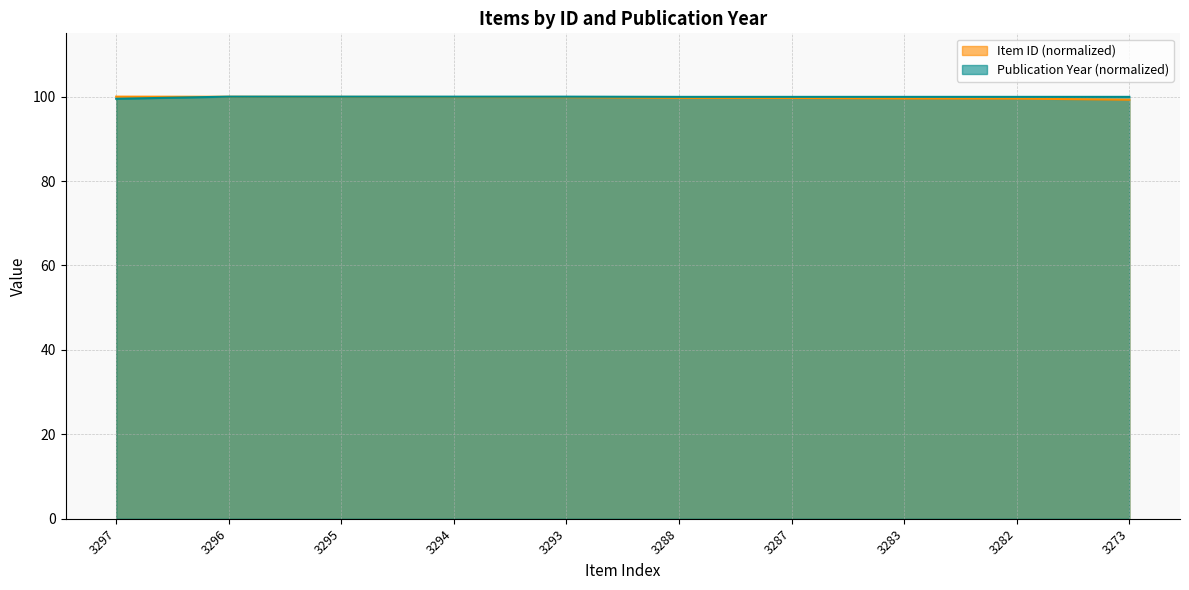

Count the number of data series in this chart.

2